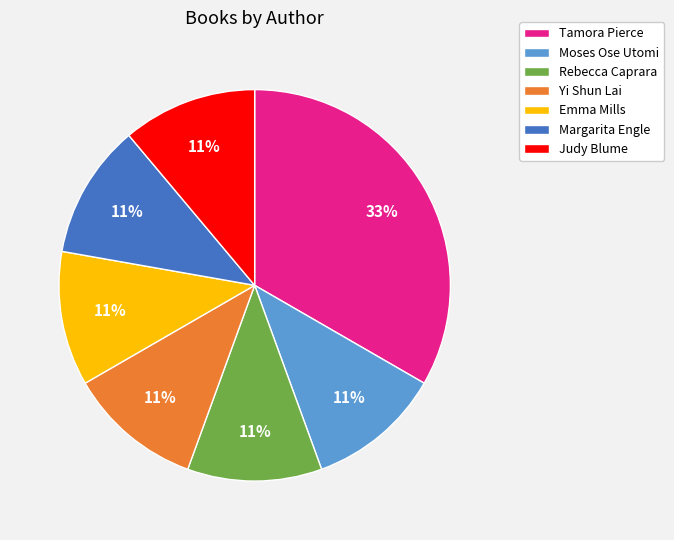

To the nearest percent, what percentage of the pie is Judy Blume?

11%